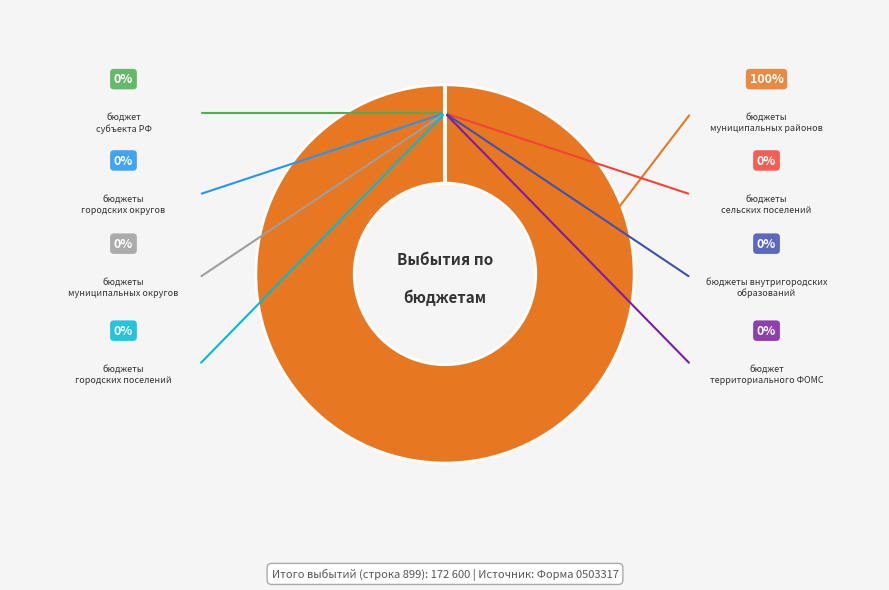

Is there a majority slice in this chart?

Yes